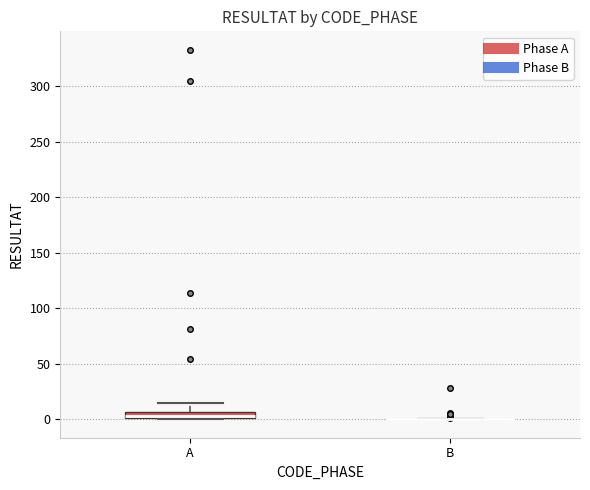

Comparing the boxes themselves (not the whiskers), which one is the tallest?

A